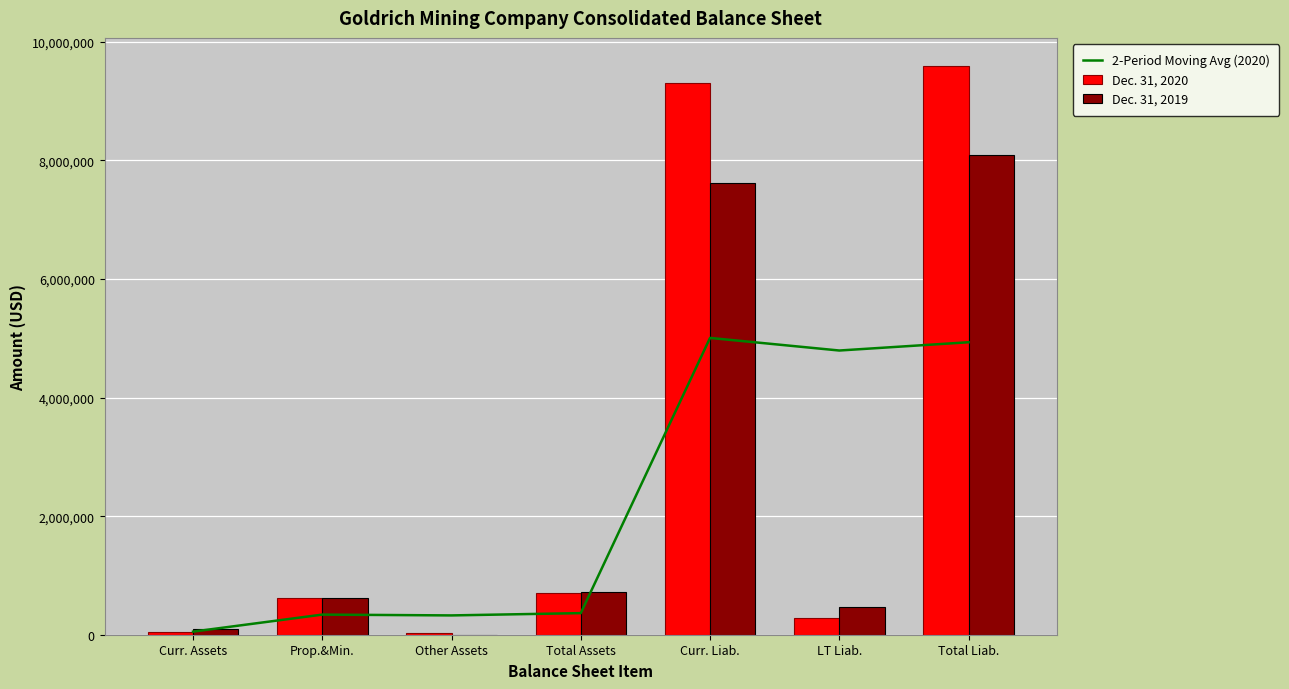

Is the value of Dec. 31, 2019 at Total Liab. greater than the value of 2-Period Moving Avg (2020) at Other Assets?

Yes